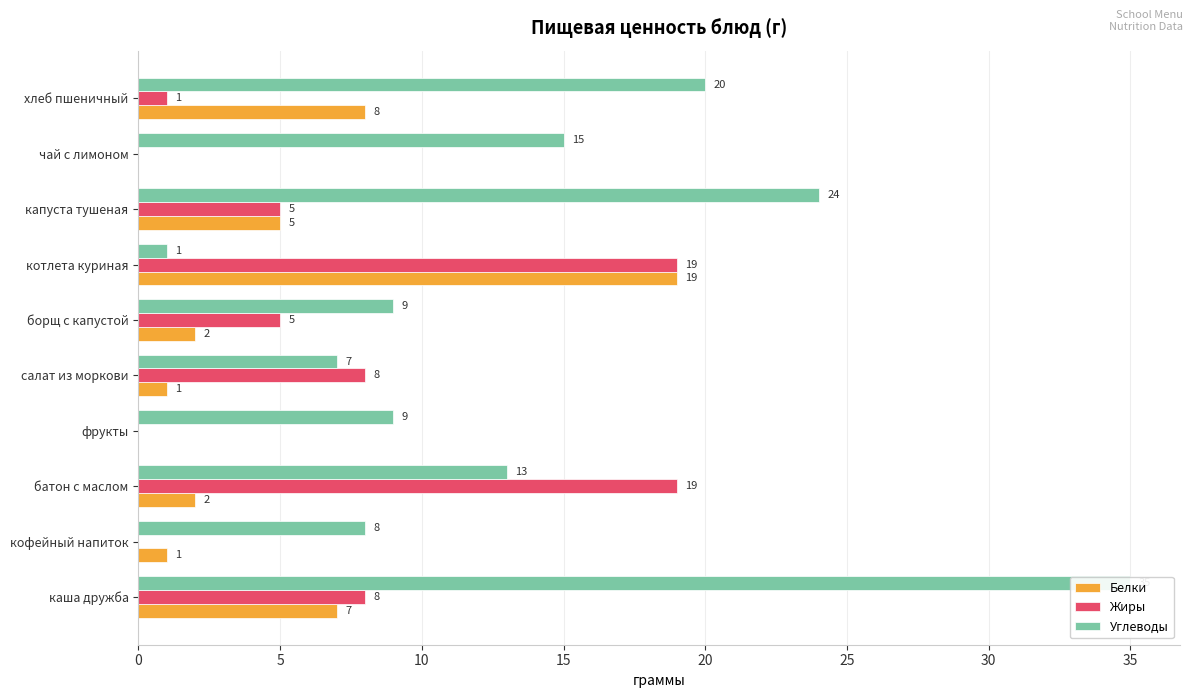

Rank the series at хлеб пшеничный from highest to lowest value.

Углеводы, Белки, Жиры